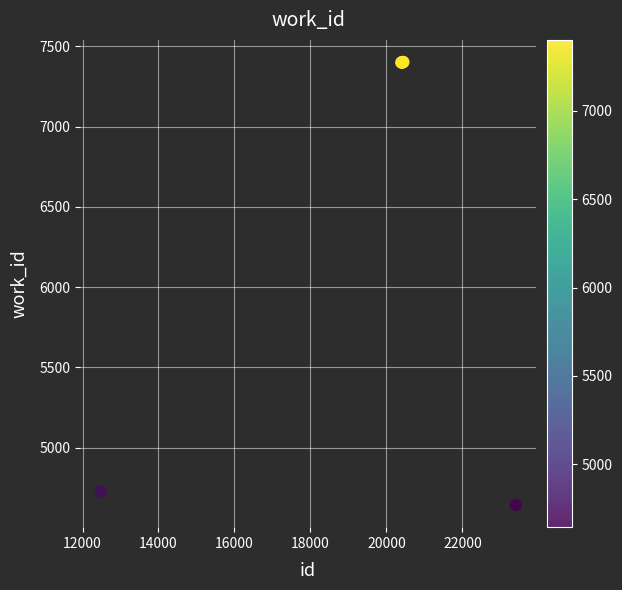

What Y value in the scatter plot is closest to 6022?

4728